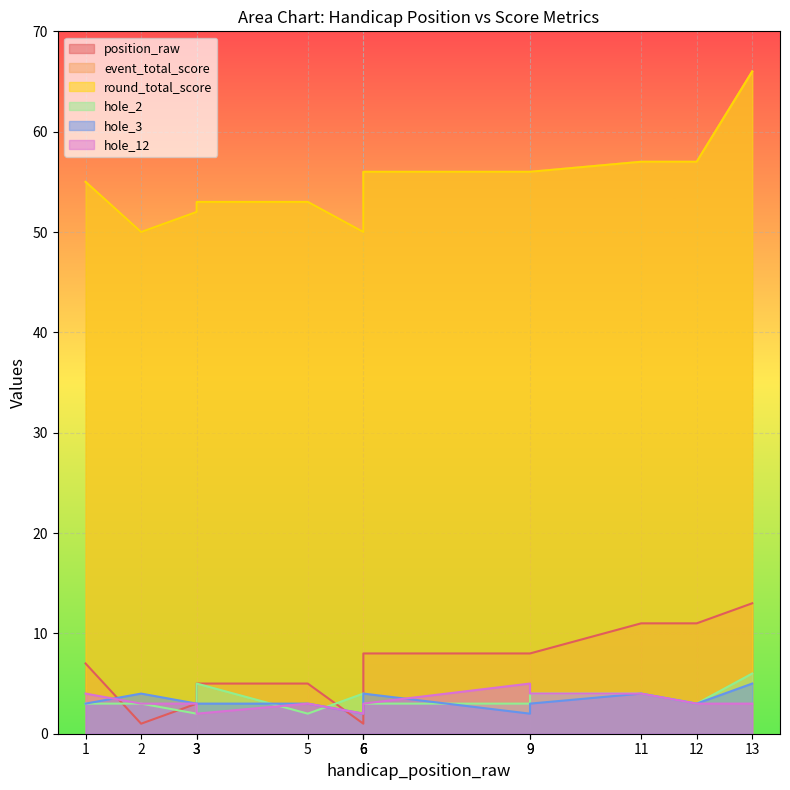

How many intersections are there between position_raw and hole_3?

2